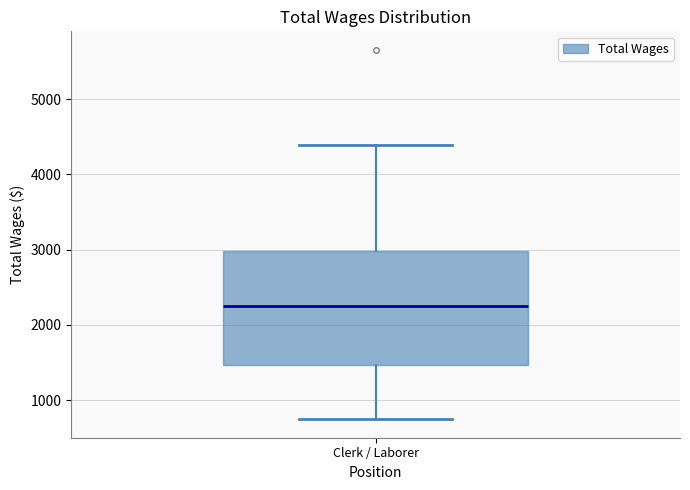

Read this box plot against the y-axis: the position of the median line, the range covered by the box, and the ends of both whiskers. The values are not printed on the chart, so give them approximately, as read against the axis.

median 2200, box 1500 to 3000, whiskers 700 to 4400